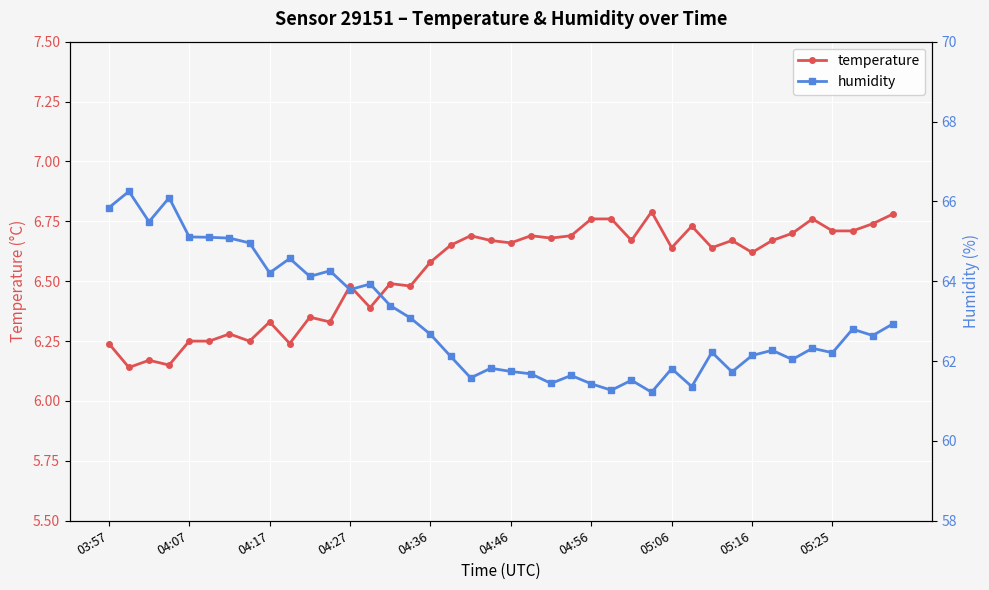

How many interior local peaks does the temperature series have?

12